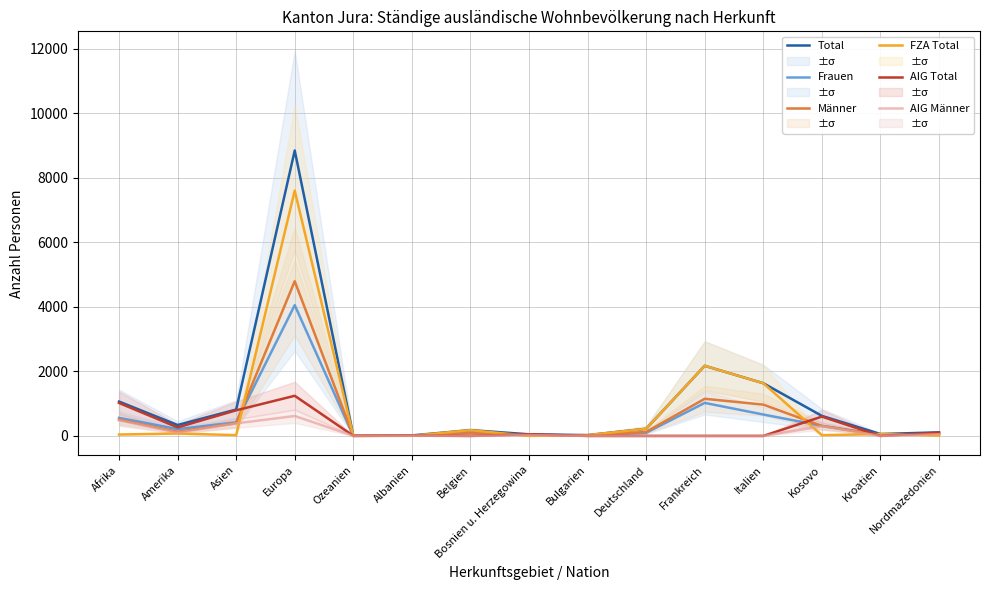

Which category has the highest value across all series?

Europa